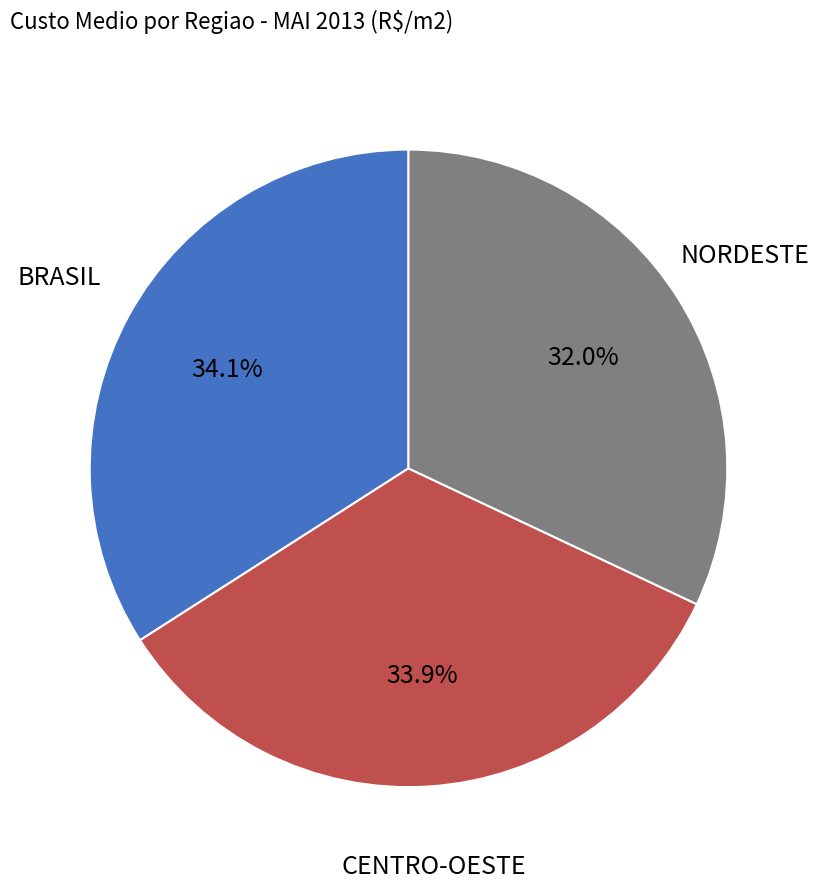

Does any single category account for the majority?

No